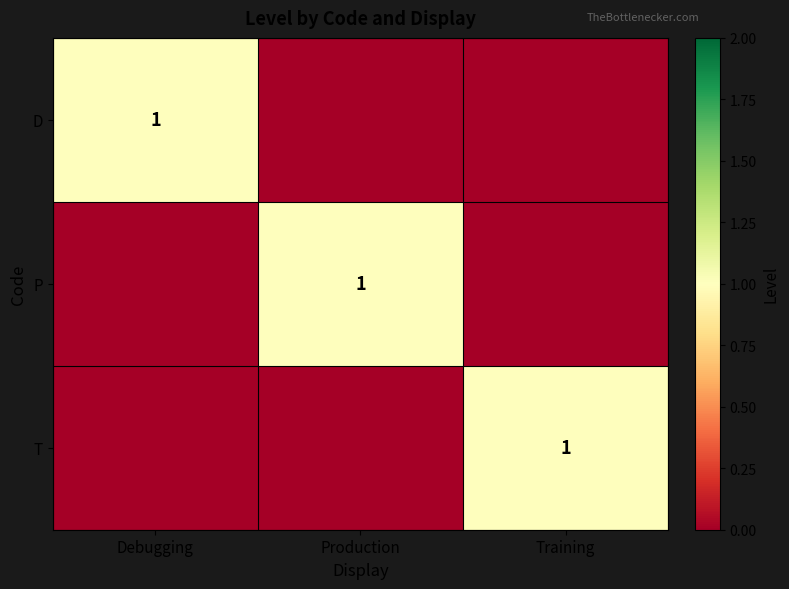

The value of P at Production is 1. True or false?

True